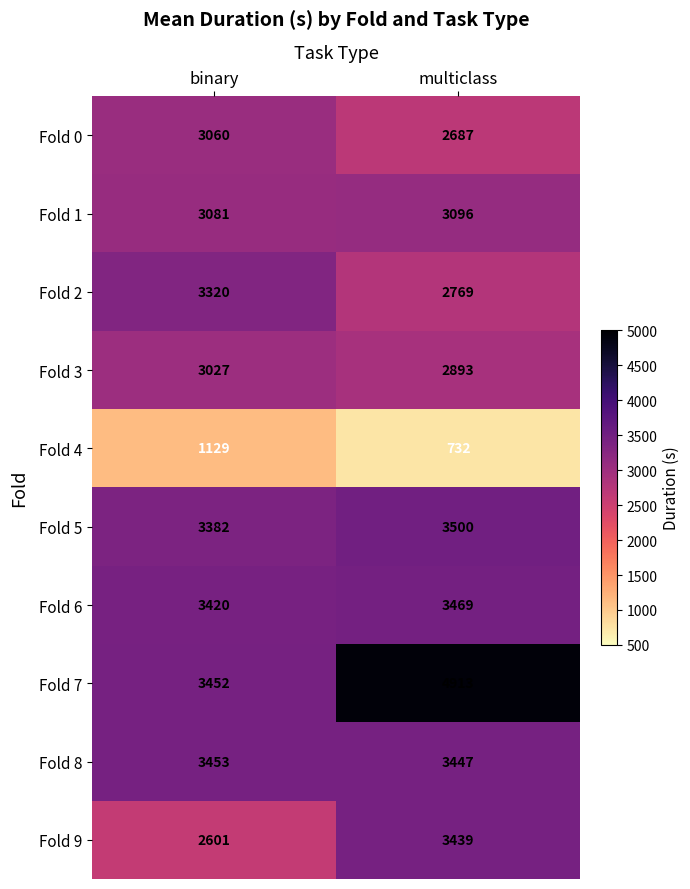

How many data points does each series have?

2